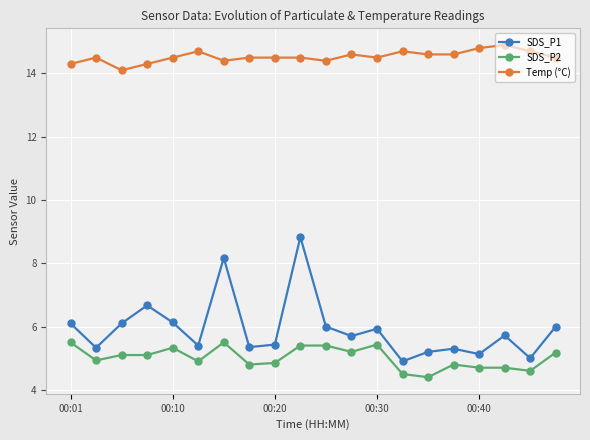

What is the value of the SDS_P2 point at the 12th from the left?

5.2